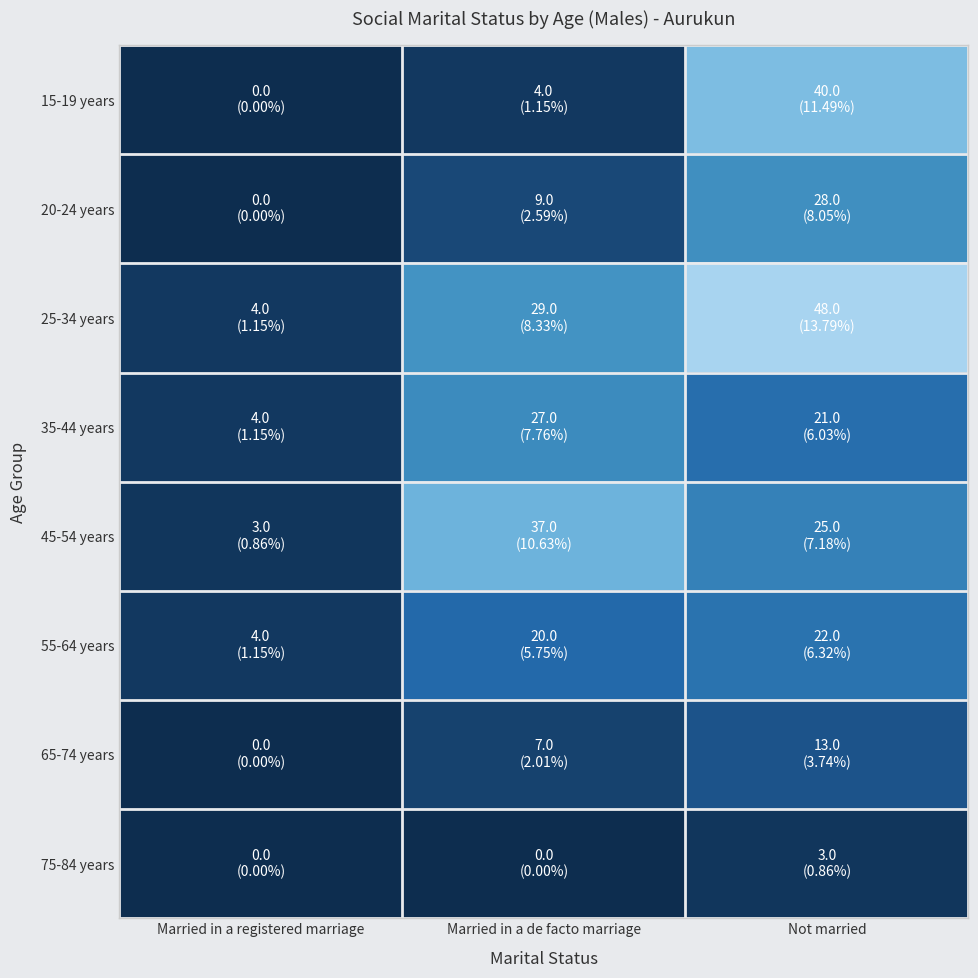

What is the total value across all series at Married in a registered marriage?

15